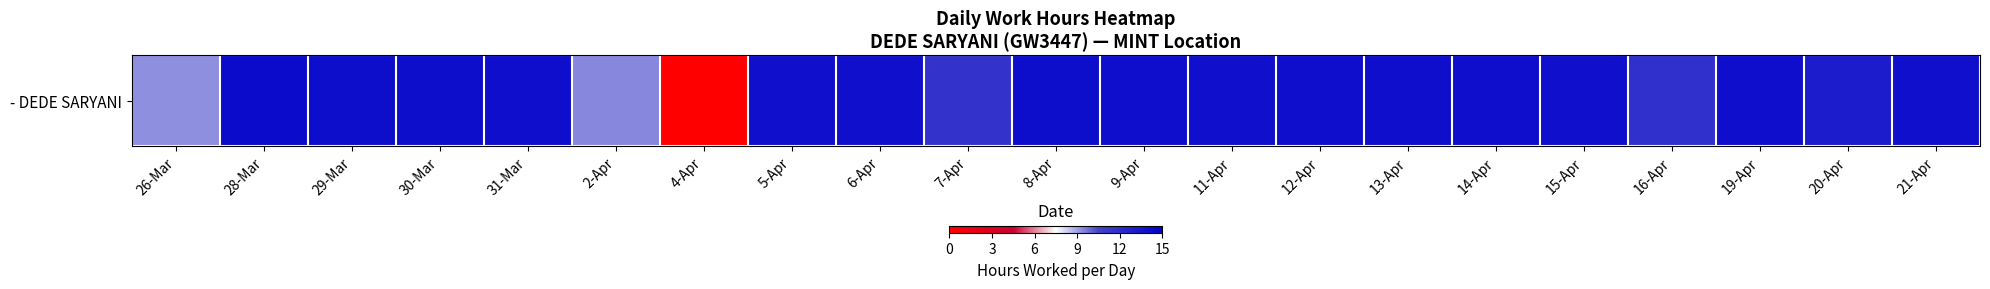

How many values are below 14?

10